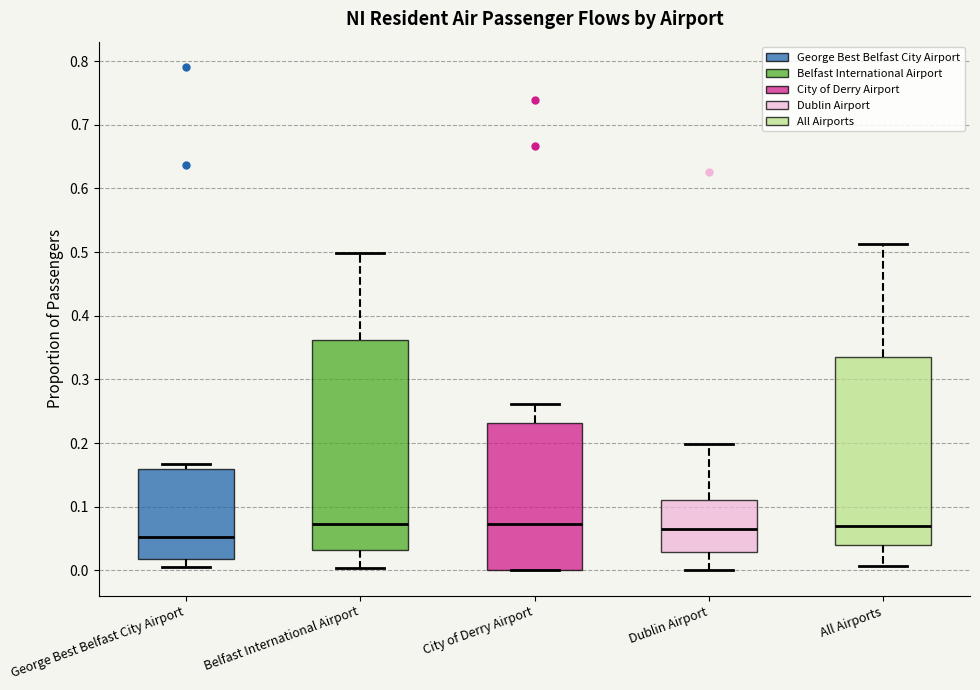

Where is the upper edge of the box for City of Derry Airport on the y-axis? The values are not printed on the chart, so give them approximately, as read against the axis.

0.23